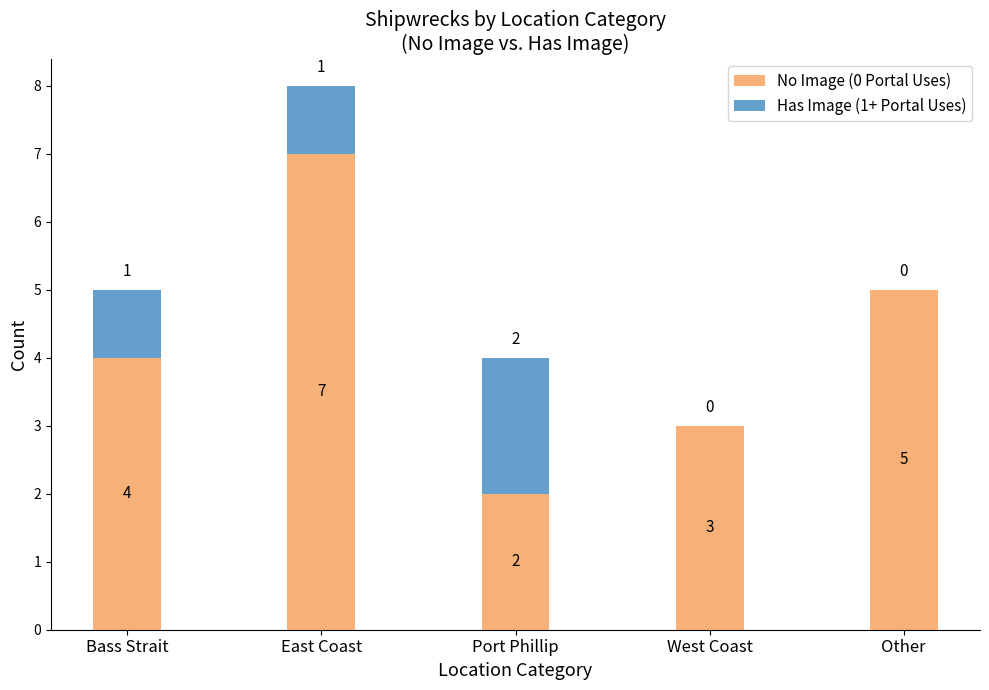

True or false: No Image (0 Portal Uses) has a value of 4 at West Coast.

False